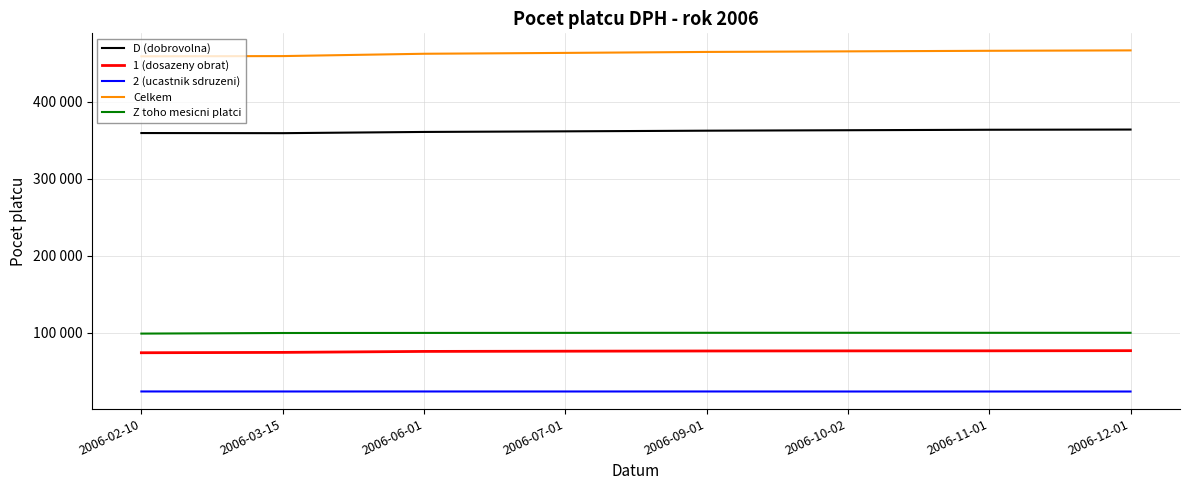

At 2006-09-01, list the series in order from smallest to largest.

2 (ucastnik sdruzeni), 1 (dosazeny obrat), Z toho mesicni platci, D (dobrovolna), Celkem